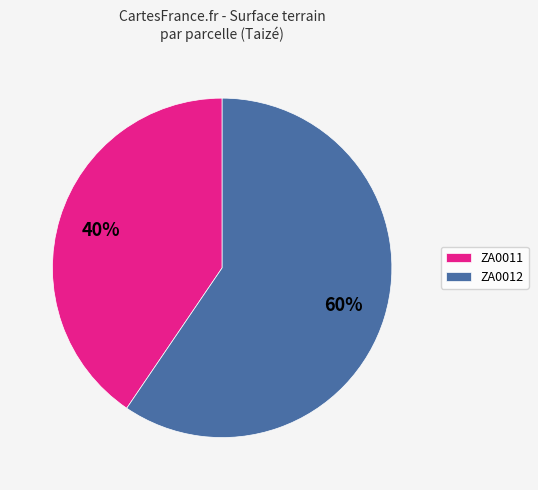

Which category accounts for the majority?

ZA0012